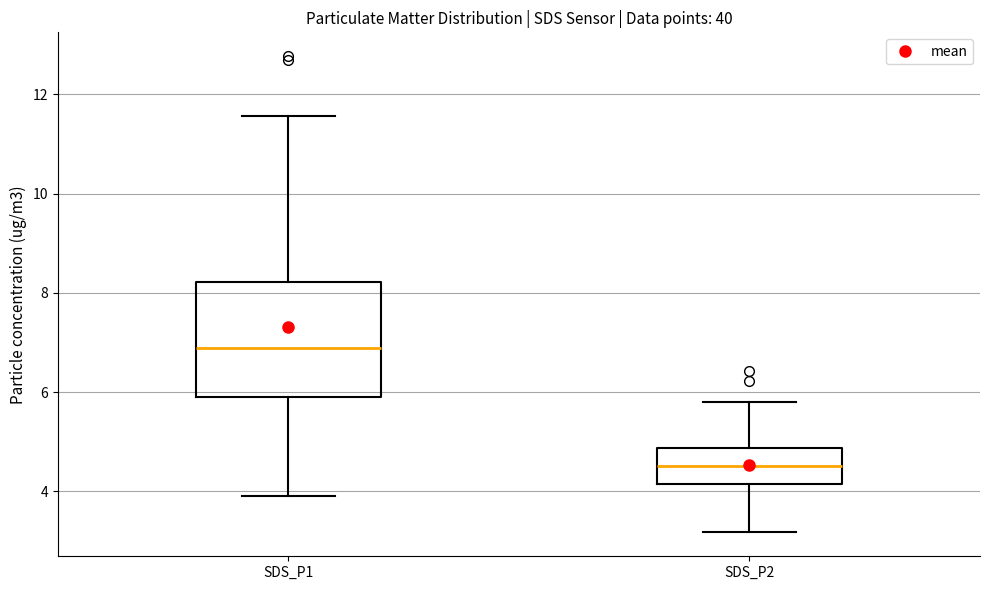

Which box's median line is the lowest?

SDS_P2